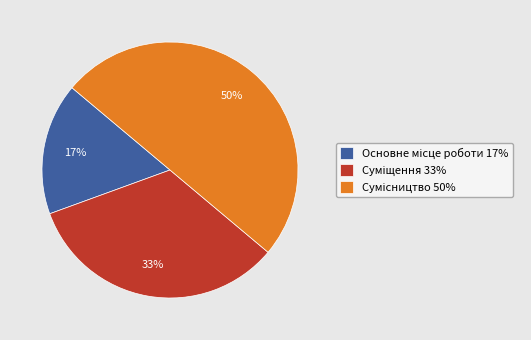

To the nearest percent, what is the difference between the largest and smallest slice percentages?

33%